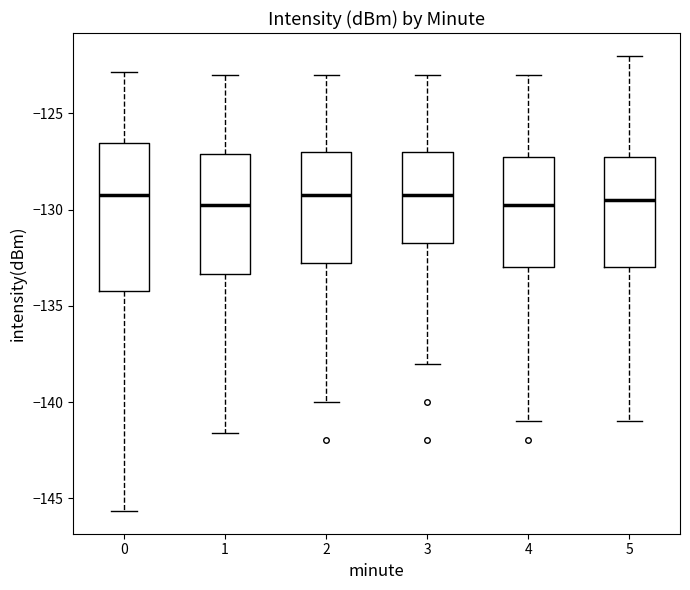

Reading left to right, read every box against the y-axis: the position of its median line, the range the box covers, and the ends of its whiskers. The values are not printed on the chart, so give them approximately, as read against the axis.

0: median -129.0, box -134.0 to -126.5, whiskers -145.5 to -123.0
1: median -129.5, box -133.5 to -127.0, whiskers -141.5 to -123.0
2: median -129.0, box -132.5 to -127.0, whiskers -140.0 to -123.0
3: median -129.0, box -131.5 to -127.0, whiskers -138.0 to -123.0
4: median -129.5, box -133.0 to -127.0, whiskers -141.0 to -123.0
5: median -129.5, box -133.0 to -127.0, whiskers -141.0 to -122.0